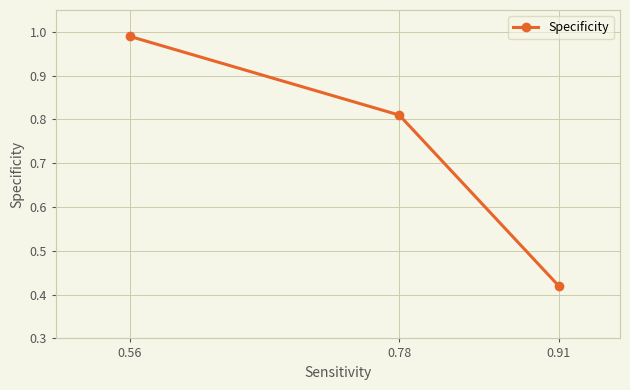

What is the sum of all values?

2.2